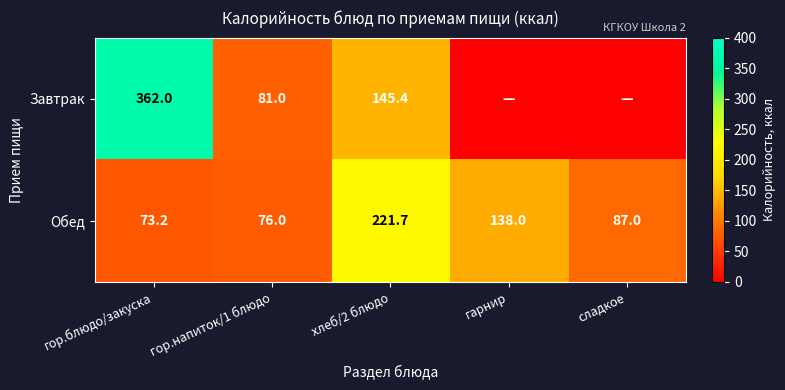

At which label is Обед closest to 147?

гарнир